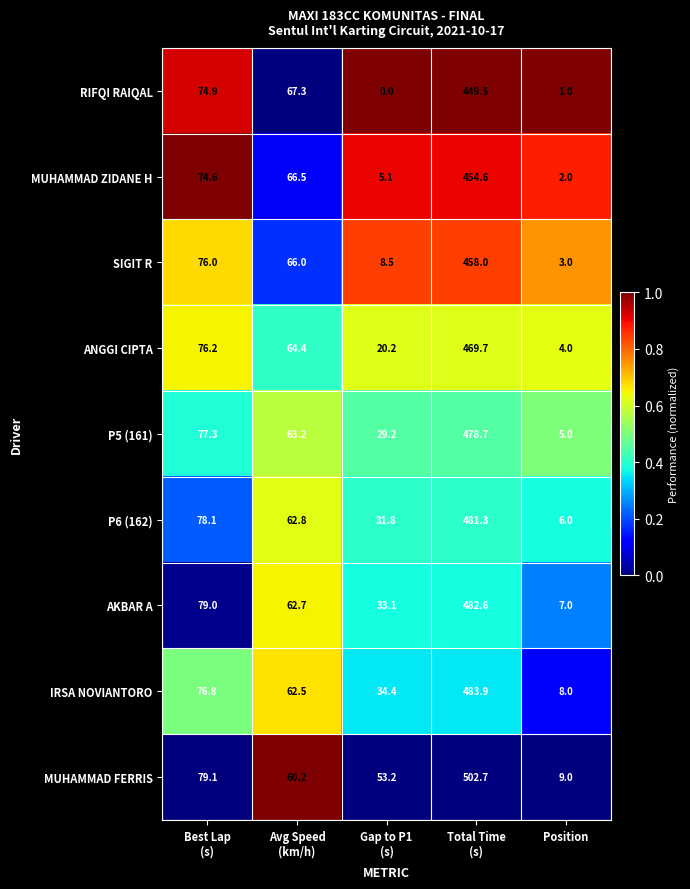

Between Best Lap
(s) and Avg Speed
(km/h), which series saw the biggest shift?

MUHAMMAD FERRIS